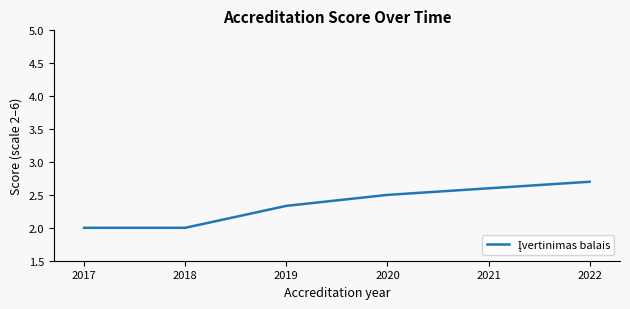

Read the value at 2022.

2.7